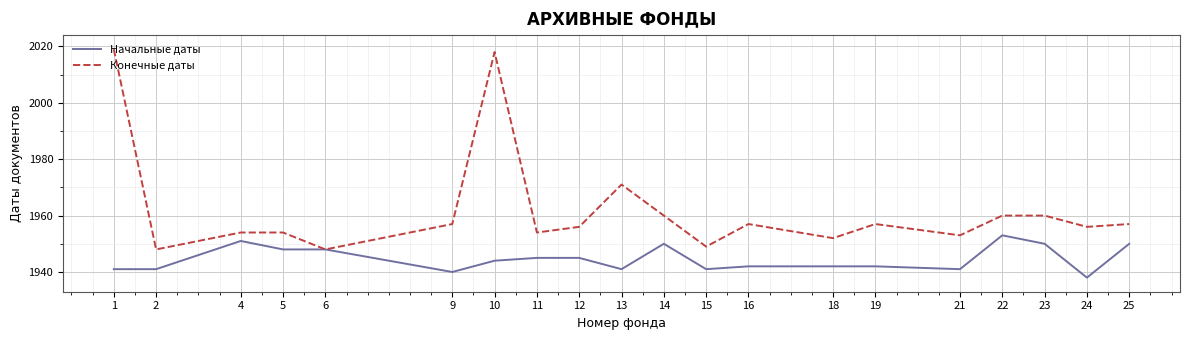

What is the lowest value of the Начальные даты series?

1938